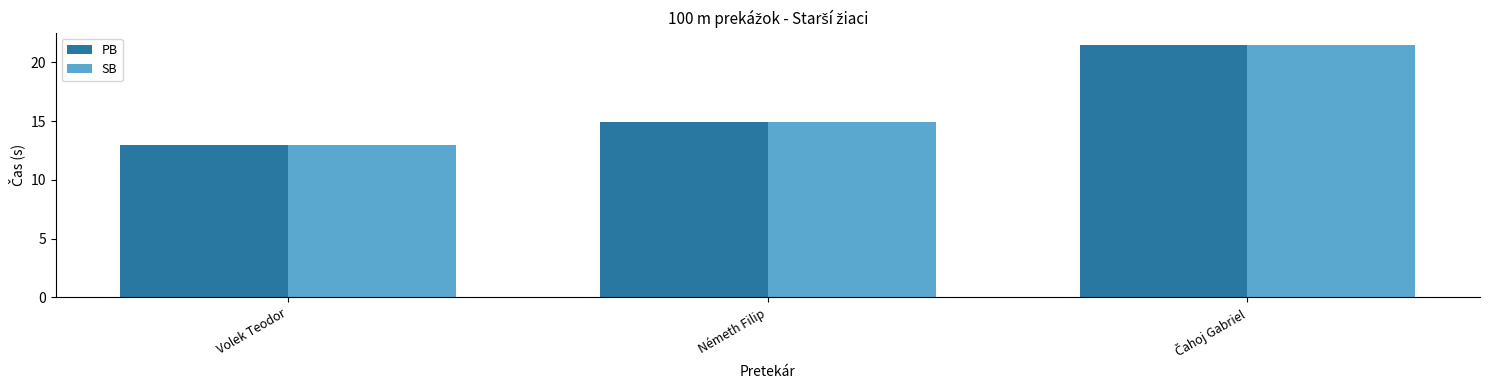

What is the value of the SB bar at the 1st from the left?

13.0